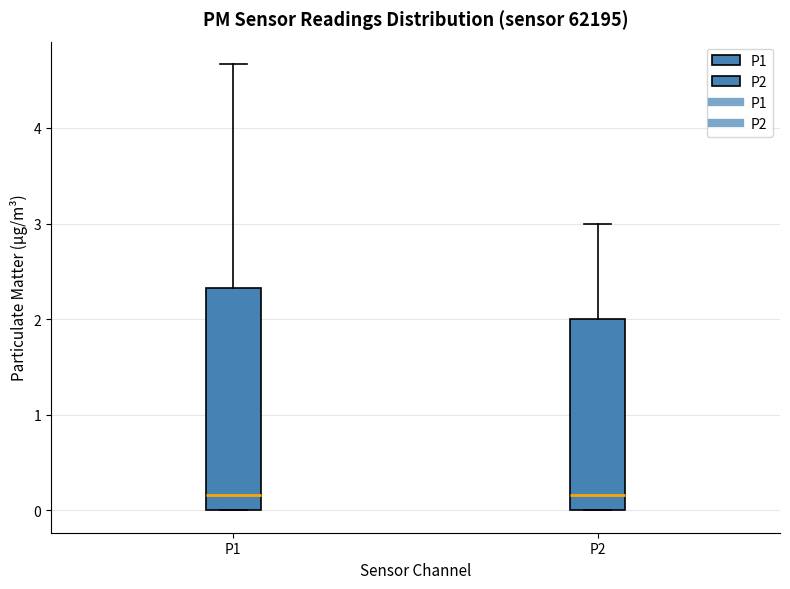

Reading left to right, read every box against the y-axis: the position of its median line, the range the box covers, and the ends of its whiskers. The values are not printed on the chart, so give them approximately, as read against the axis.

P1: median 0.2, box 0.0 to 2.3, whiskers 0.0 to 4.7
P2: median 0.2, box 0.0 to 2.0, whiskers 0.0 to 3.0